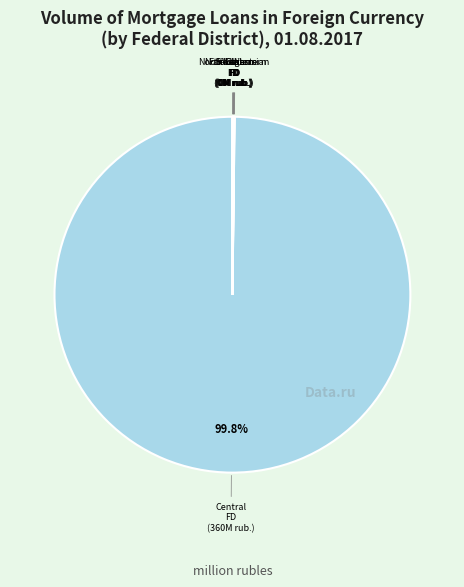

Which category has the biggest portion of the pie?

Central Federal District